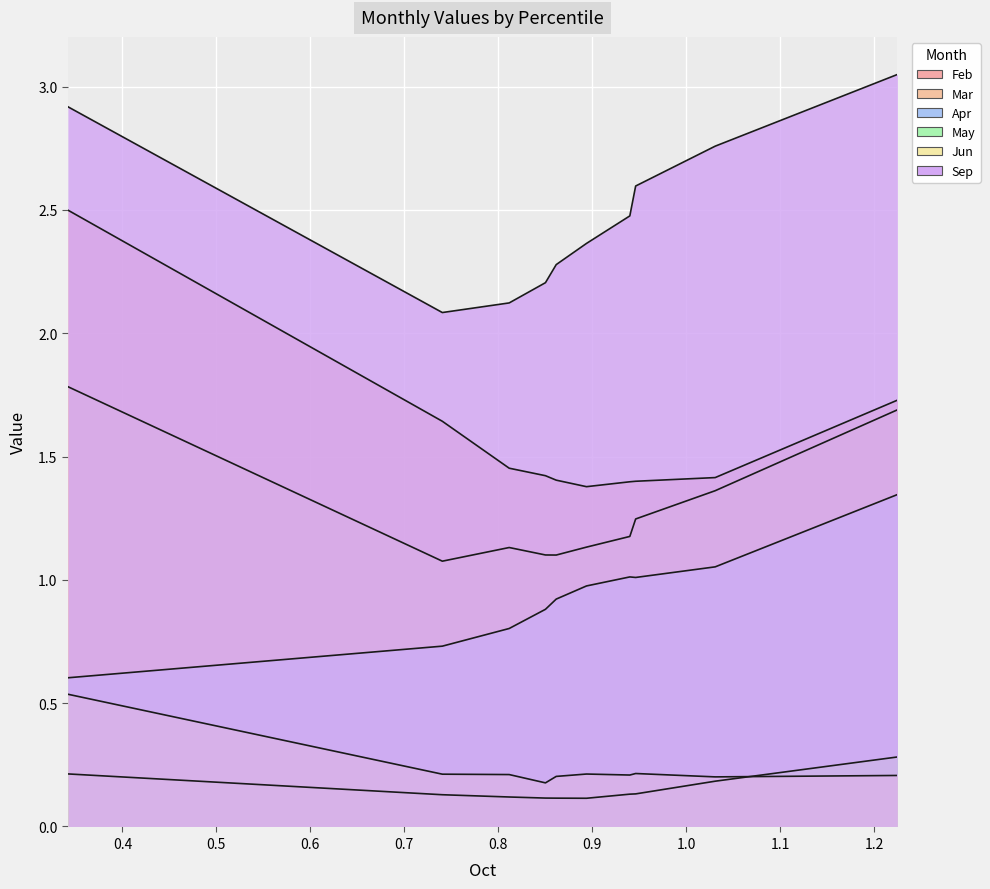

What is the minimum value shown in the chart?

0.1